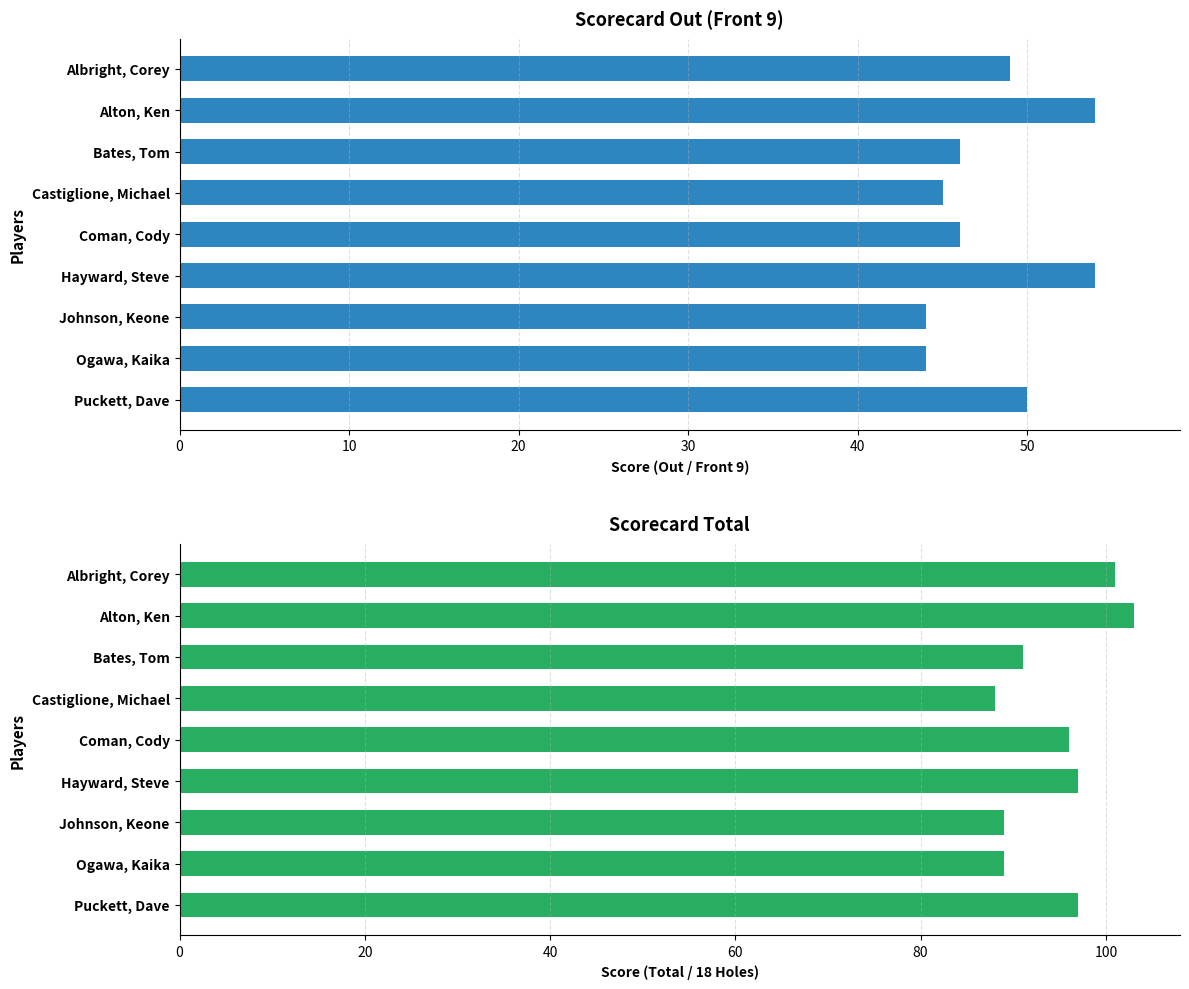

Reading left to right, extract all data points from this chart.

Out: 49	54	46	45	46	54	44	44	50
Total: 101	103	91	88	96	97	89	89	97